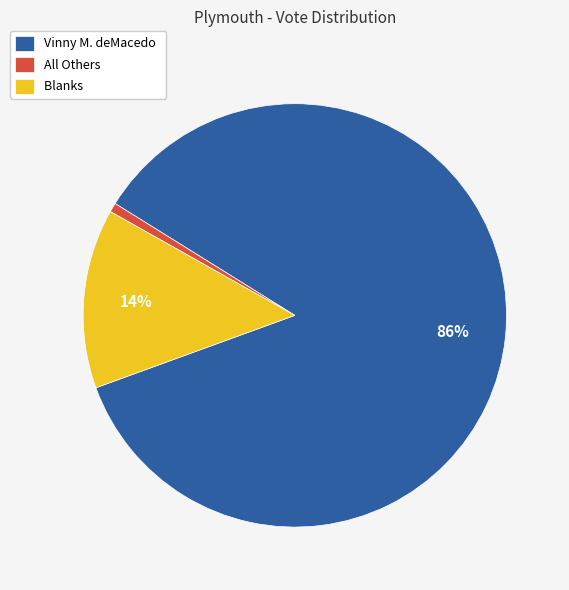

How many slices are in this pie chart?

3